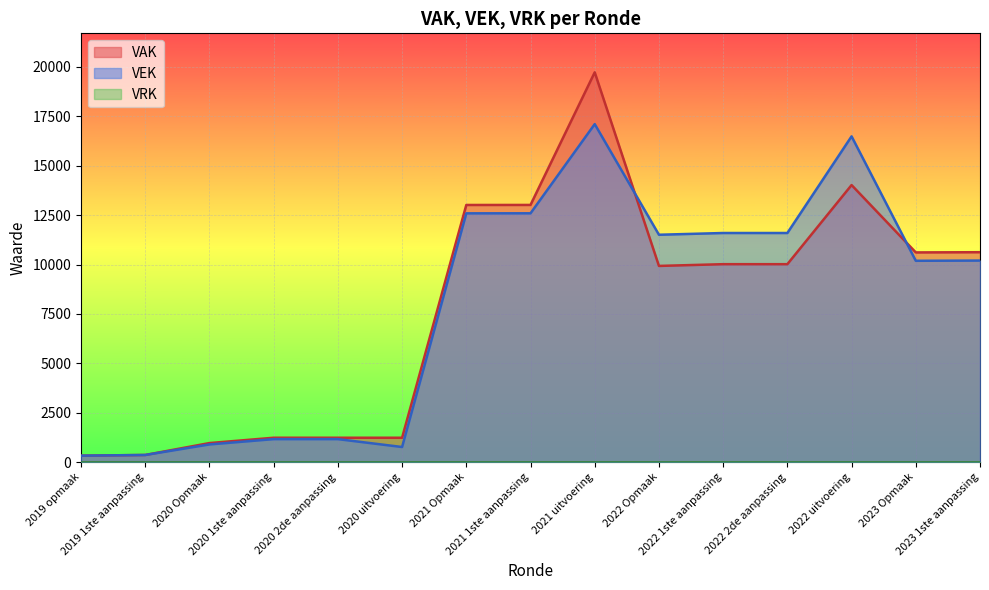

True or false: VAK has more than 0 interior local peaks.

True